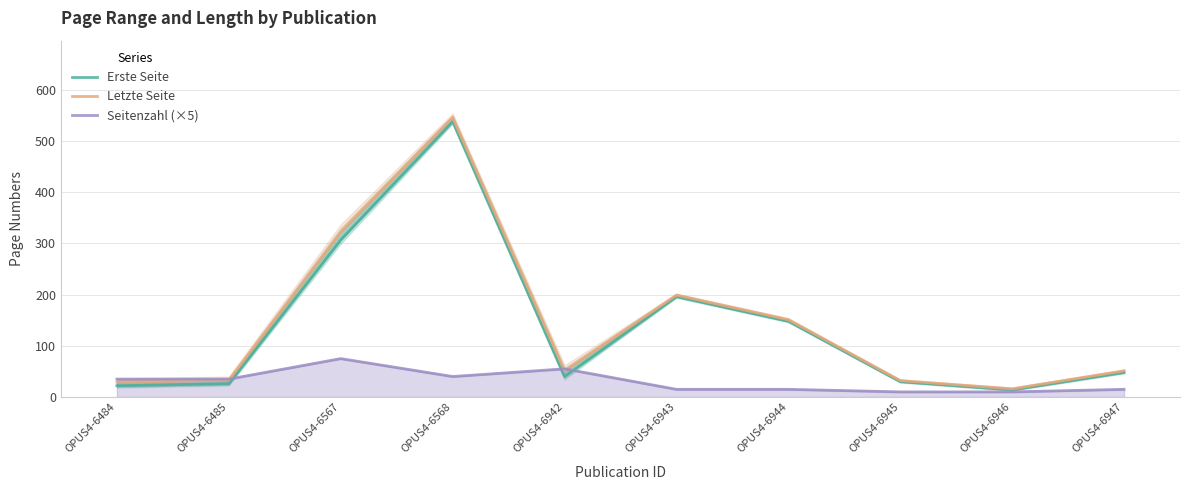

How many times do Erste Seite and Seitenzahl (×5) cross each other?

3